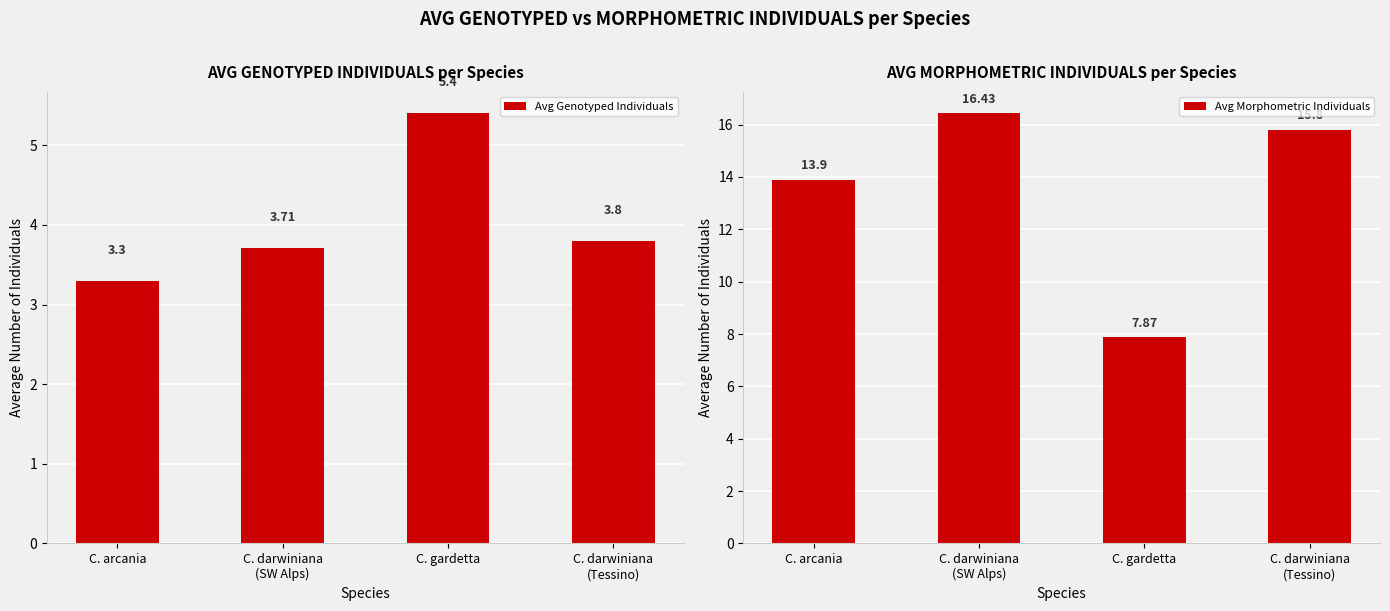

What value does the Avg Genotyped Individuals series have at C. gardetta?

5.4